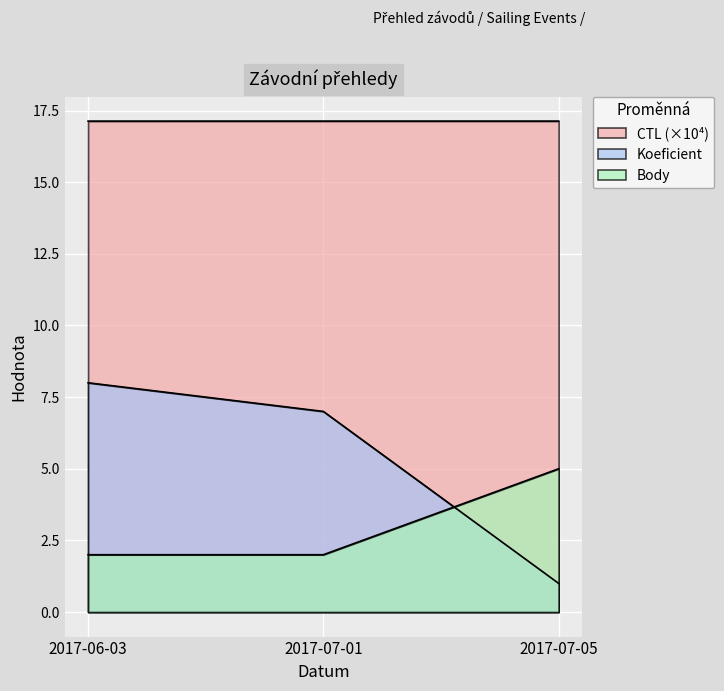

The value of Koeficient at 2017-07-01 is 1.5. True or false?

False